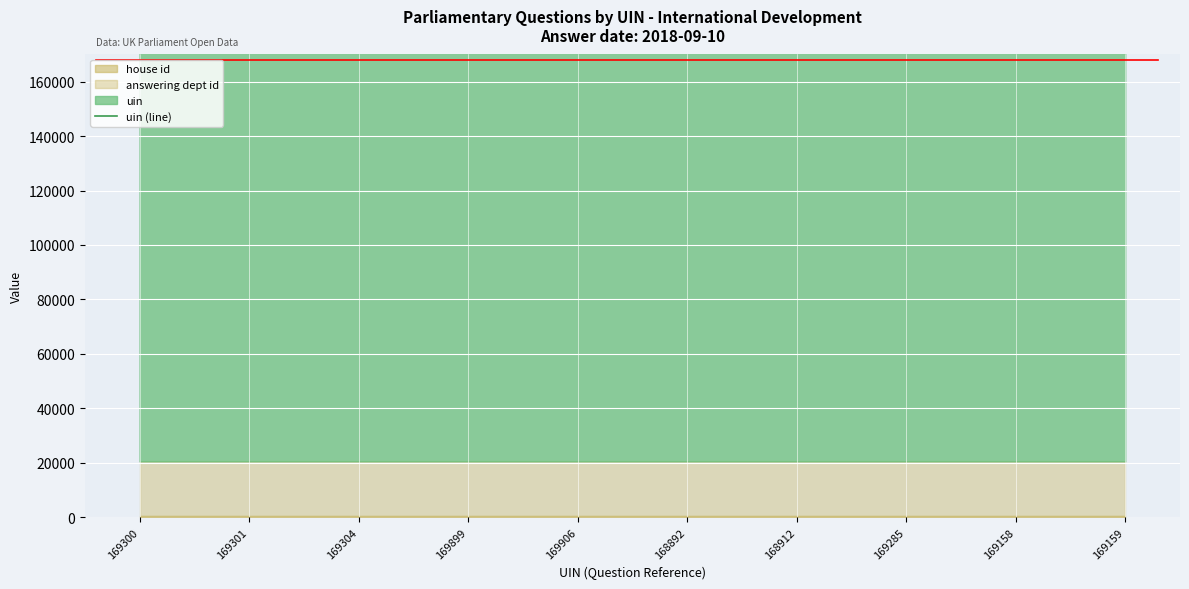

How many lines are shown in the chart?

1